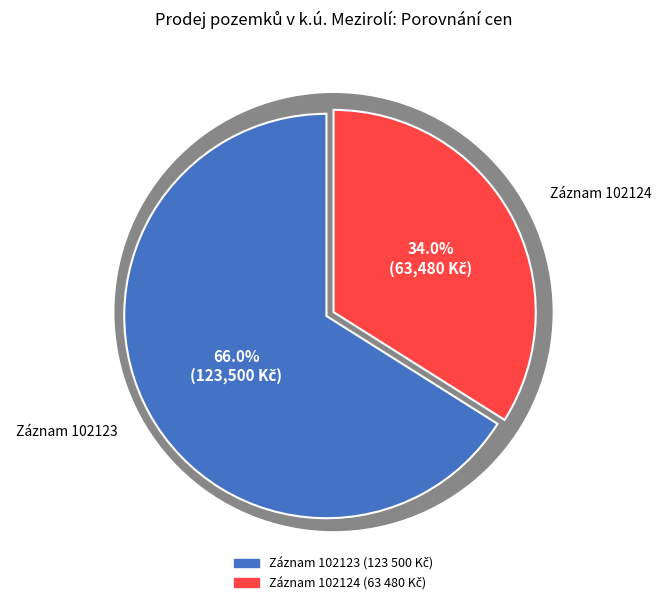

Is there a majority slice in this chart?

Yes